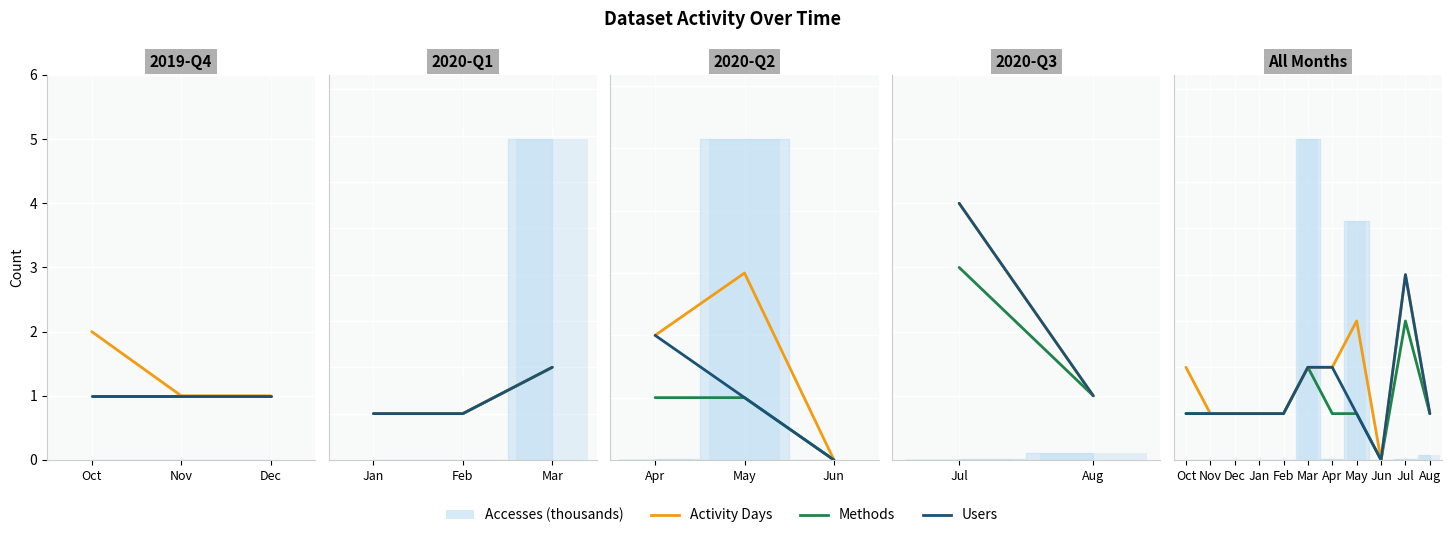

Does the chart contain any negative values?

No